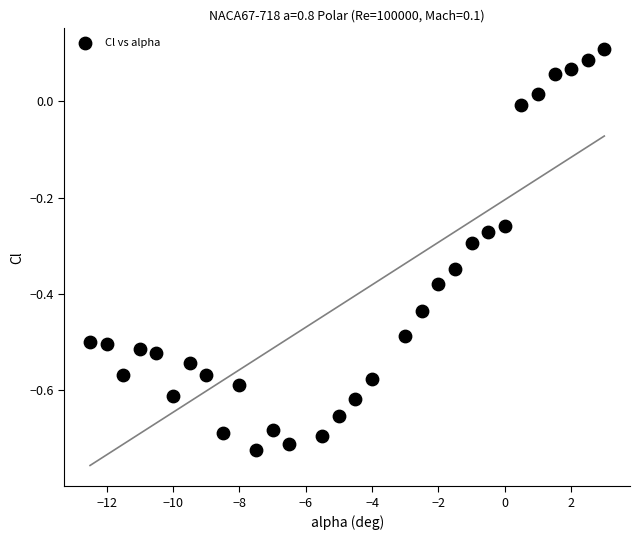

What is the range of Y values (max minus min)?

0.8